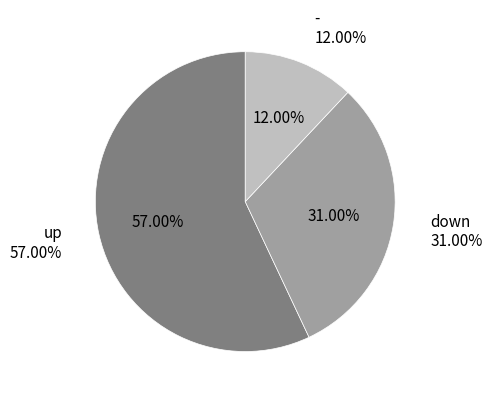

Is there a majority slice in this chart?

Yes